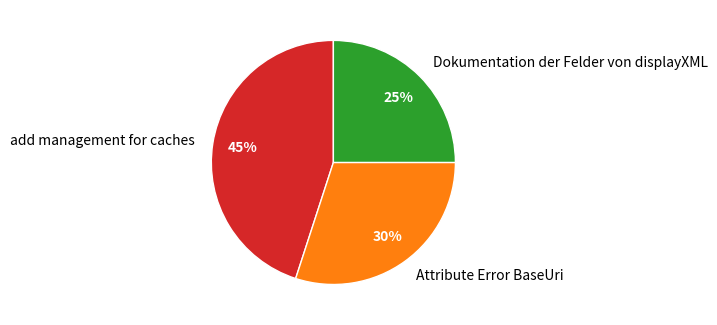

Rank the categories by value from lowest to highest.

Dokumentation der Felder von displayXML, Attribute Error BaseUri, add management for caches